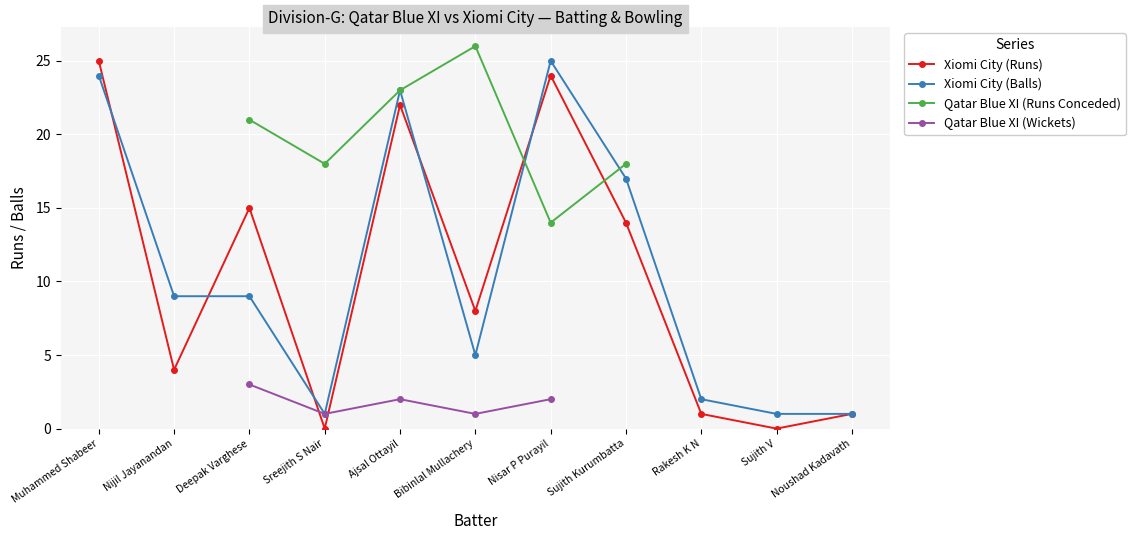

True or false: Xiomi City (Balls) has a value of 14 at Nisar P Purayil.

False